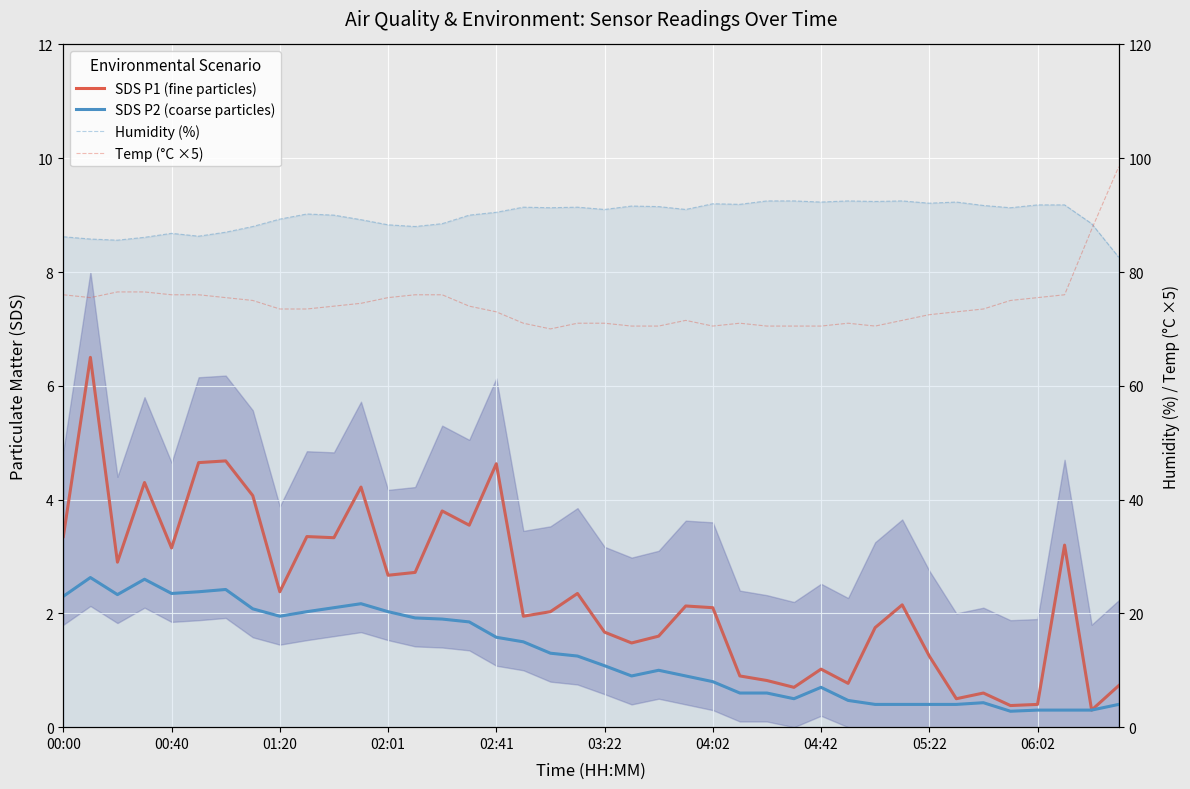

How many series are shown in this chart?

4